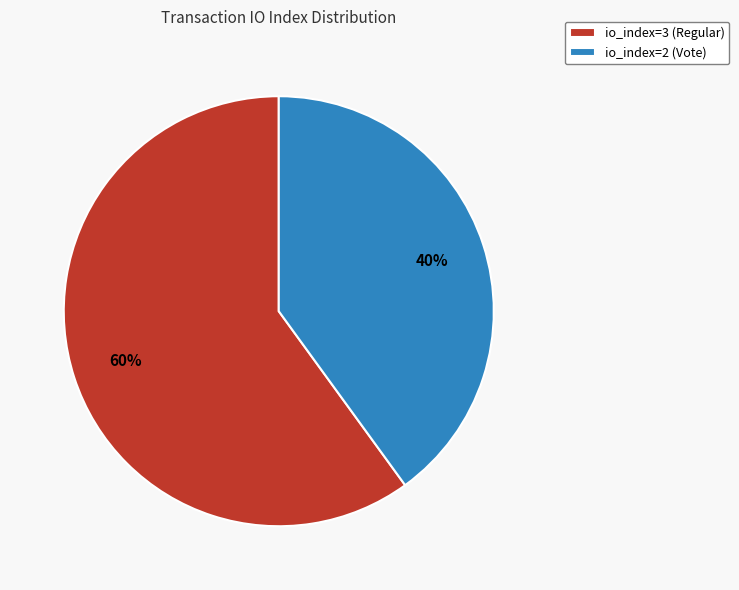

To the nearest percent, what is the difference between the largest and smallest slice percentages?

20%